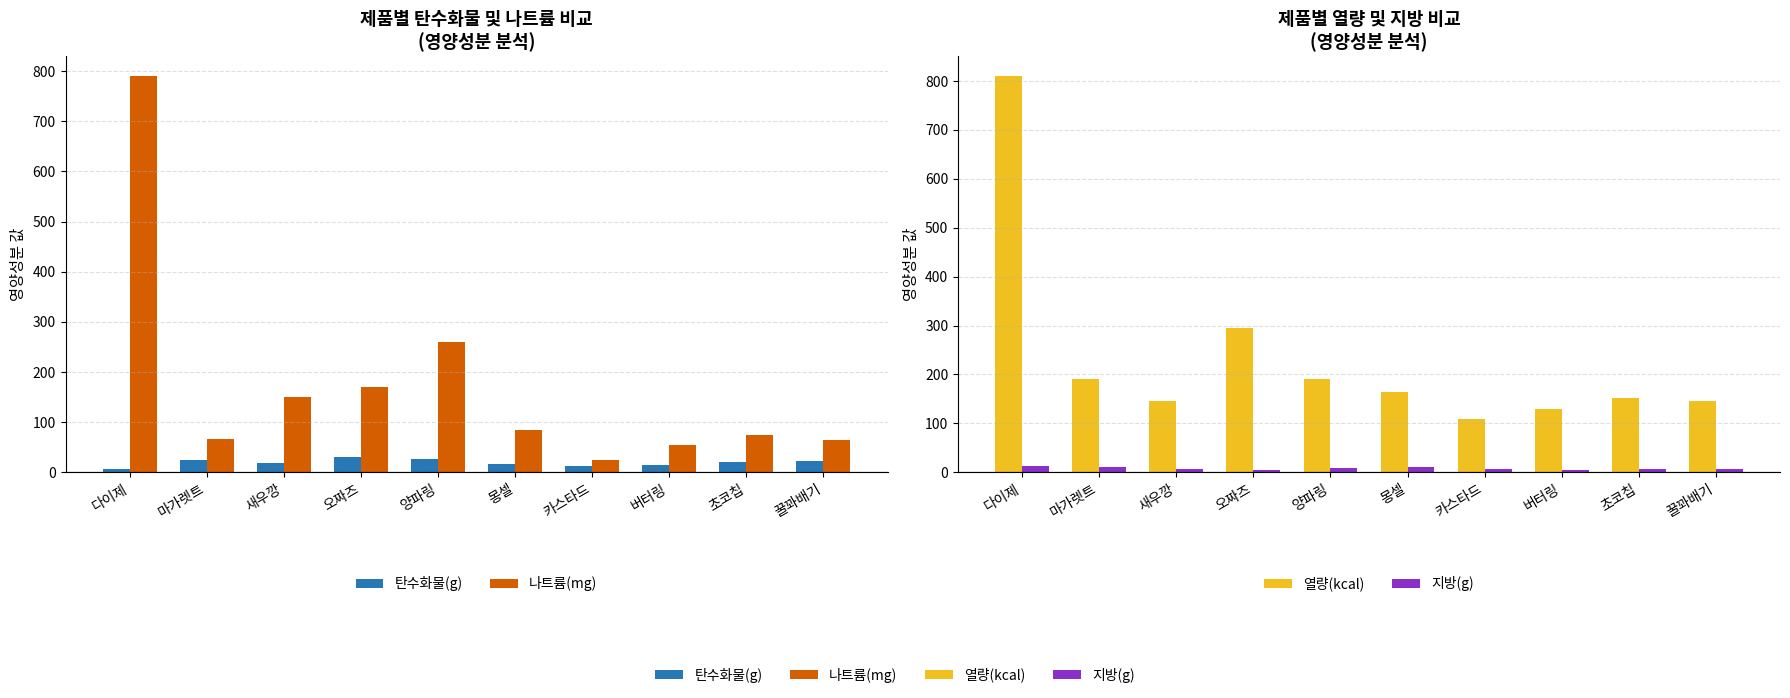

At how many categories does at least one series exceed 592?

1